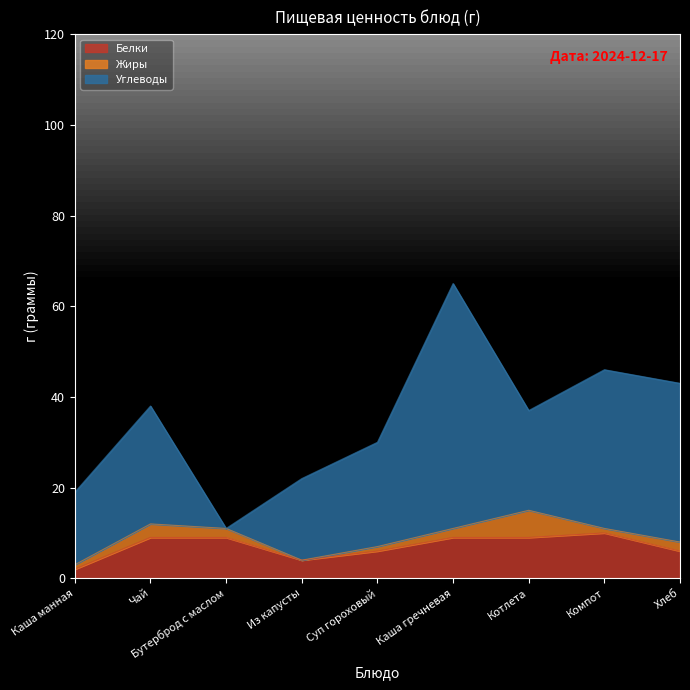

Which has a higher value, Хлеб or Из капусты?

Хлеб